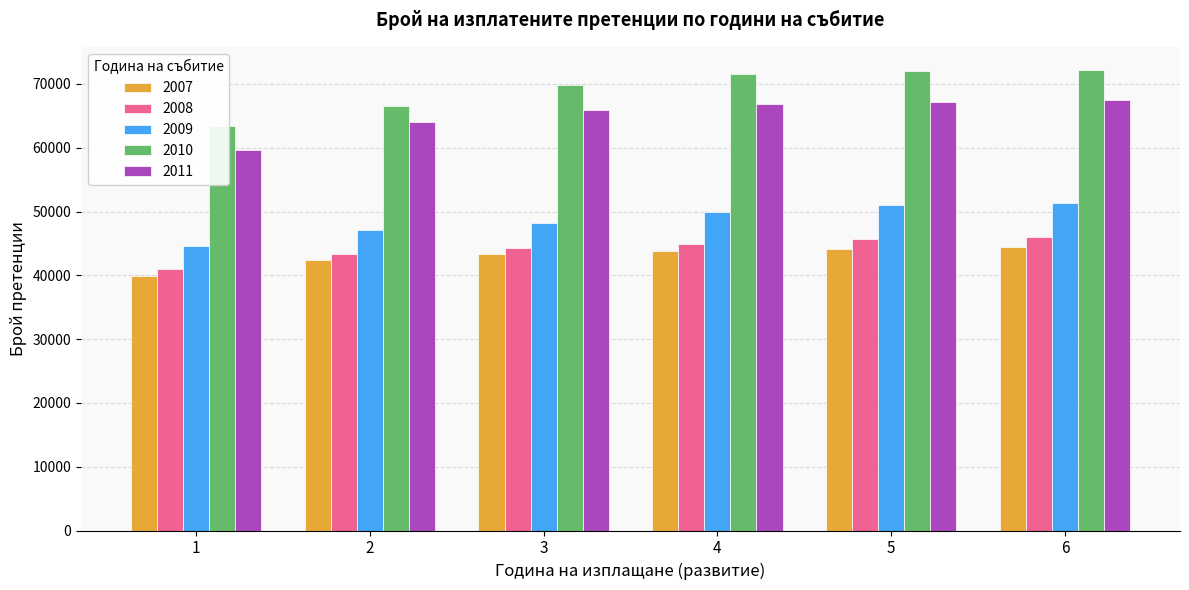

What value does the 2010 series have at 2?

66602.1